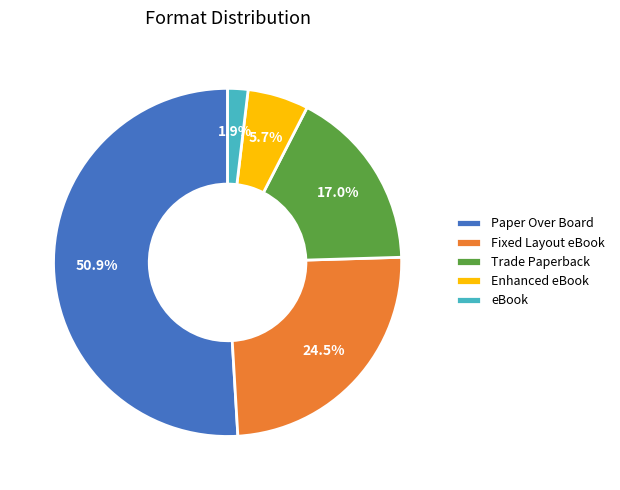

To the nearest percent, what is the average slice percentage?

20%